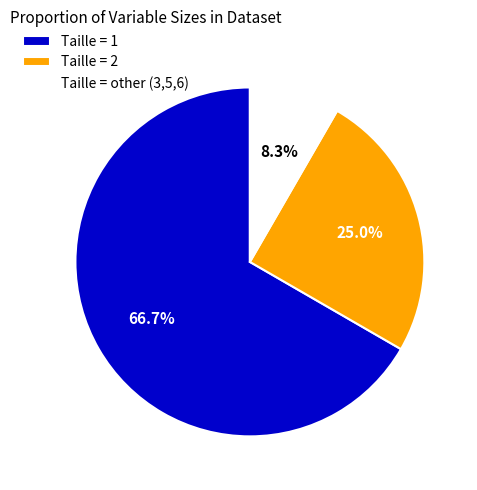

How many segments does this pie chart have?

3